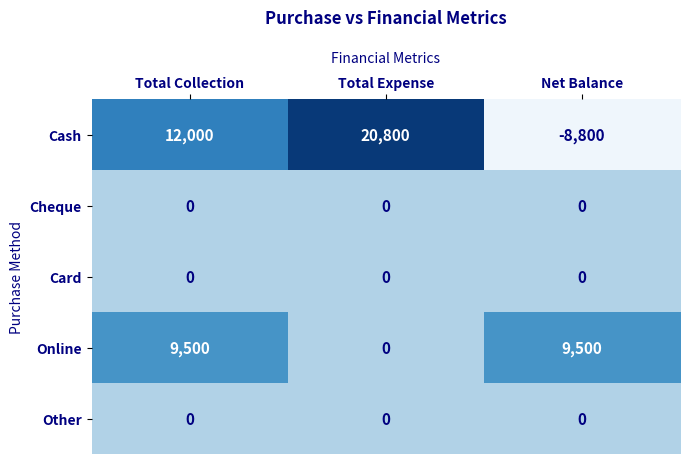

What is the sum of all Cash values?

24000